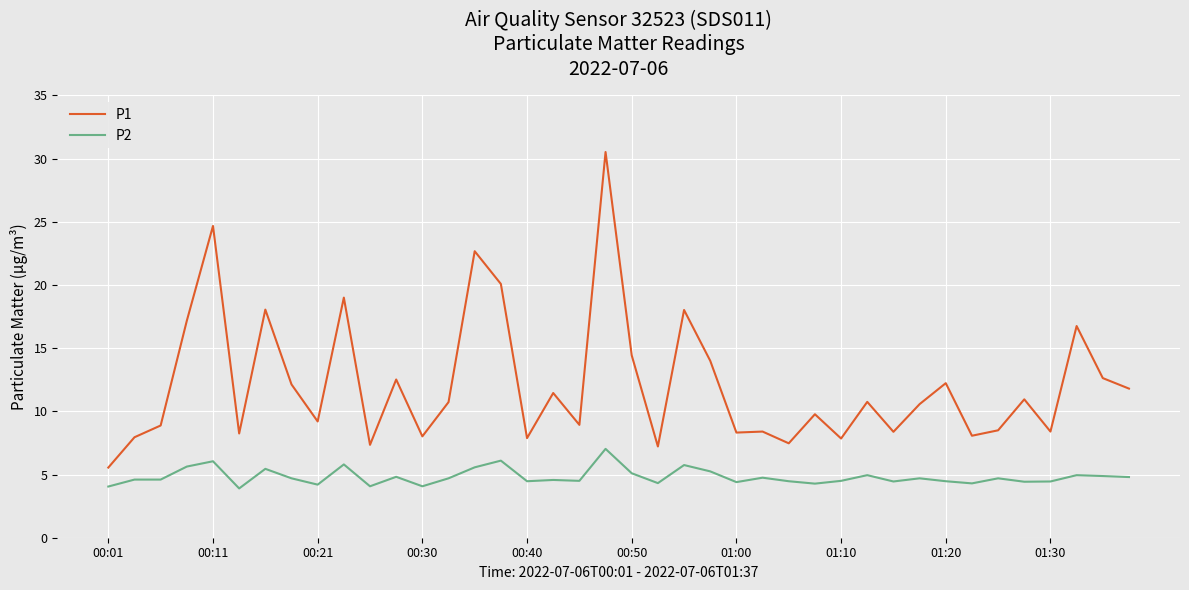

True or false: P2 and P1 intersect in this chart.

False